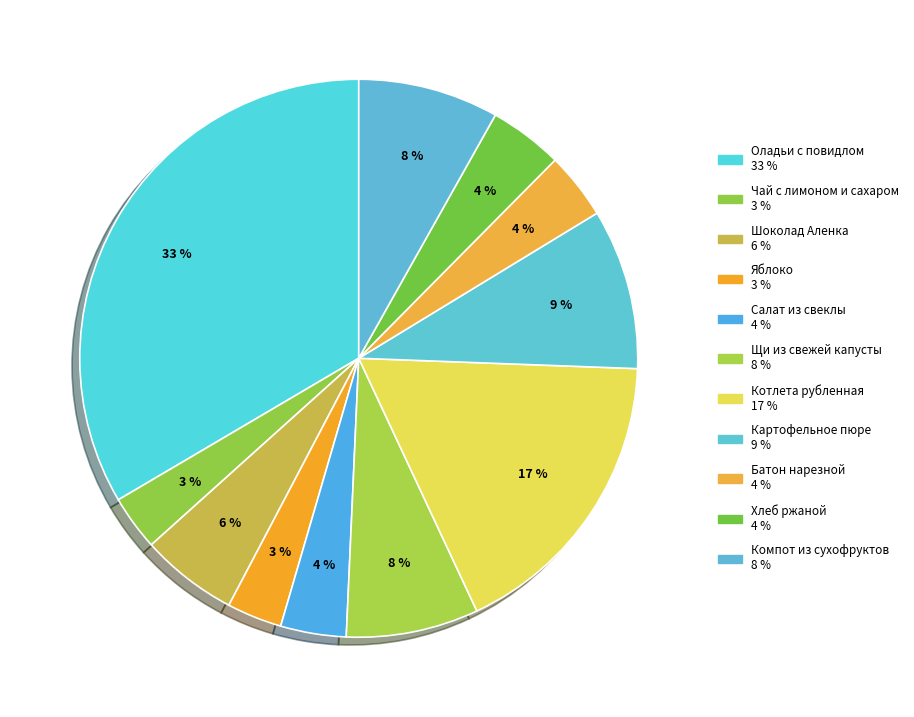

The Яблоко slice represents 3% of the pie. True or false?

True